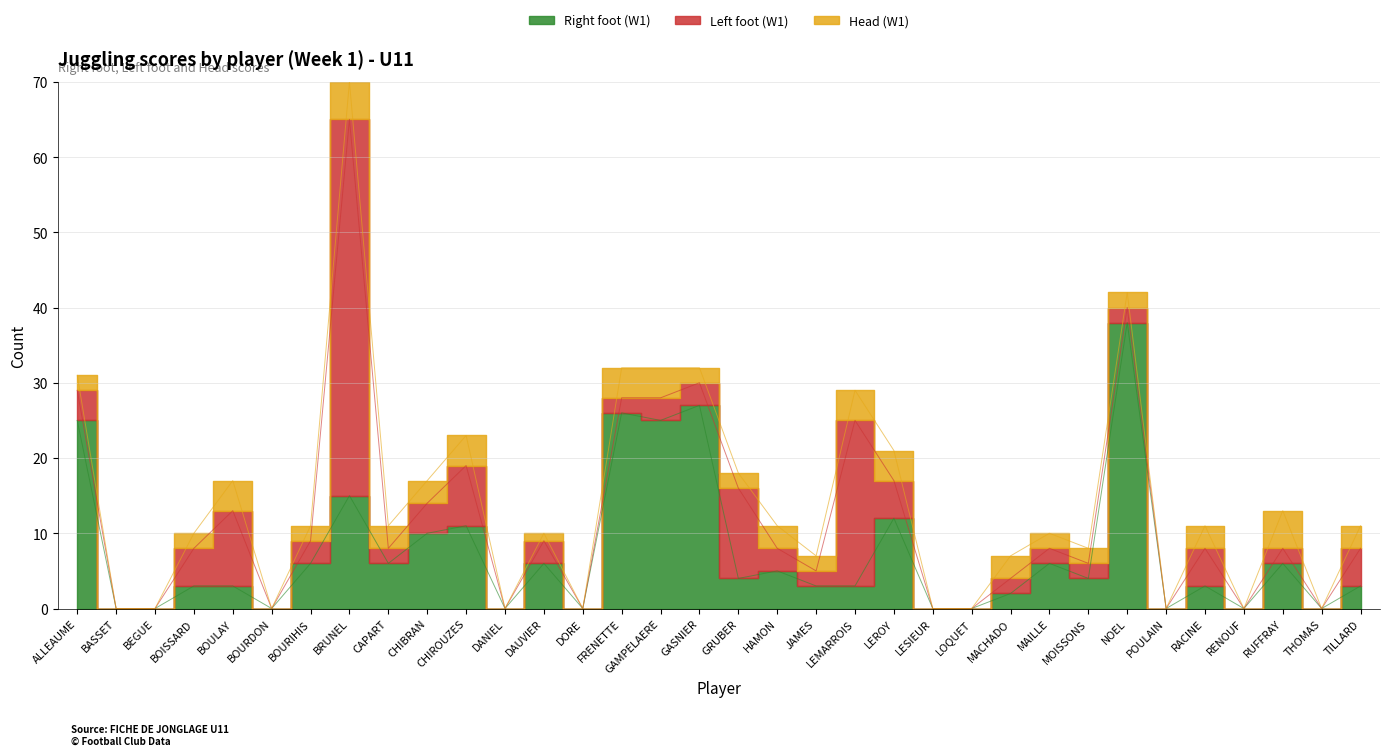

What is the label of the 10th point from the left?

CHIBRAN